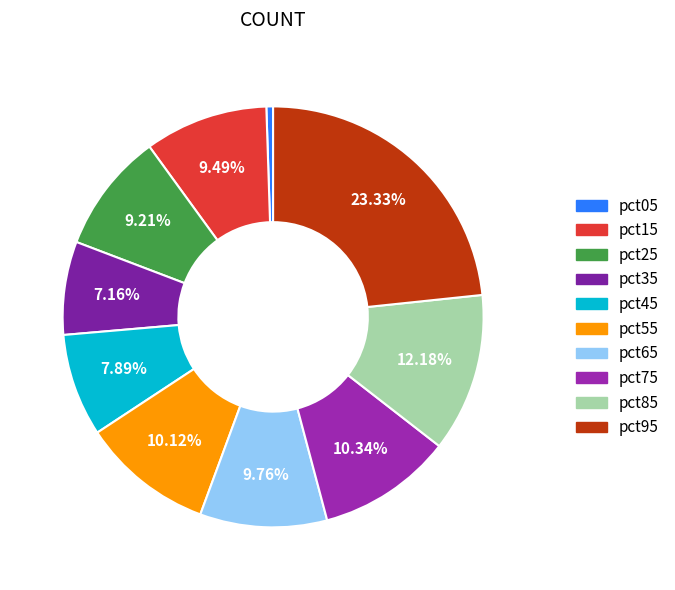

Rank the categories by value from lowest to highest.

pct05, pct35, pct45, pct25, pct15, pct65, pct55, pct75, pct85, pct95